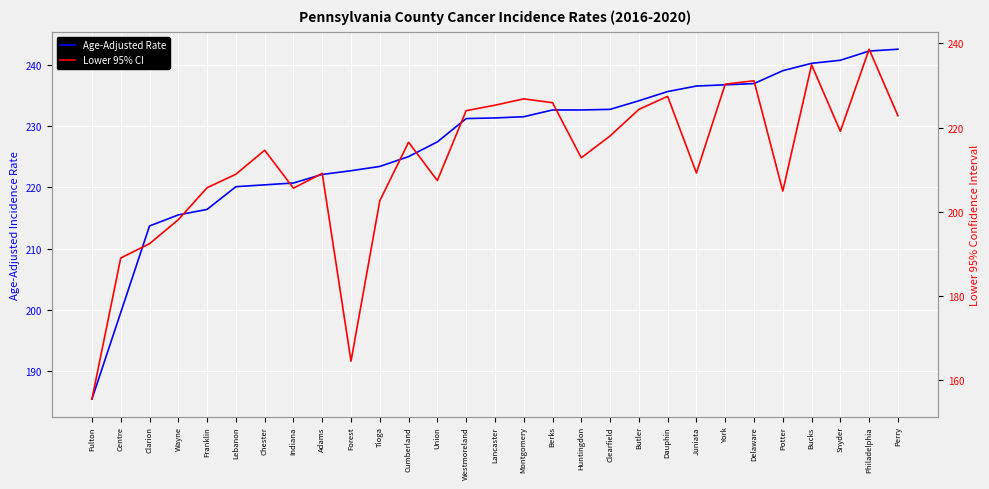

Rank the categories by Age-Adjusted Rate value from highest to lowest.

Perry, Philadelphia, Snyder, Bucks, Potter, Delaware, York, Juniata, Dauphin, Butler, Clearfield, Berks, Huntingdon, Montgomery, Lancaster, Westmoreland, Union, Cumberland, Tioga, Forest, Adams, Indiana, Chester, Lebanon, Franklin, Wayne, Clarion, Centre, Fulton